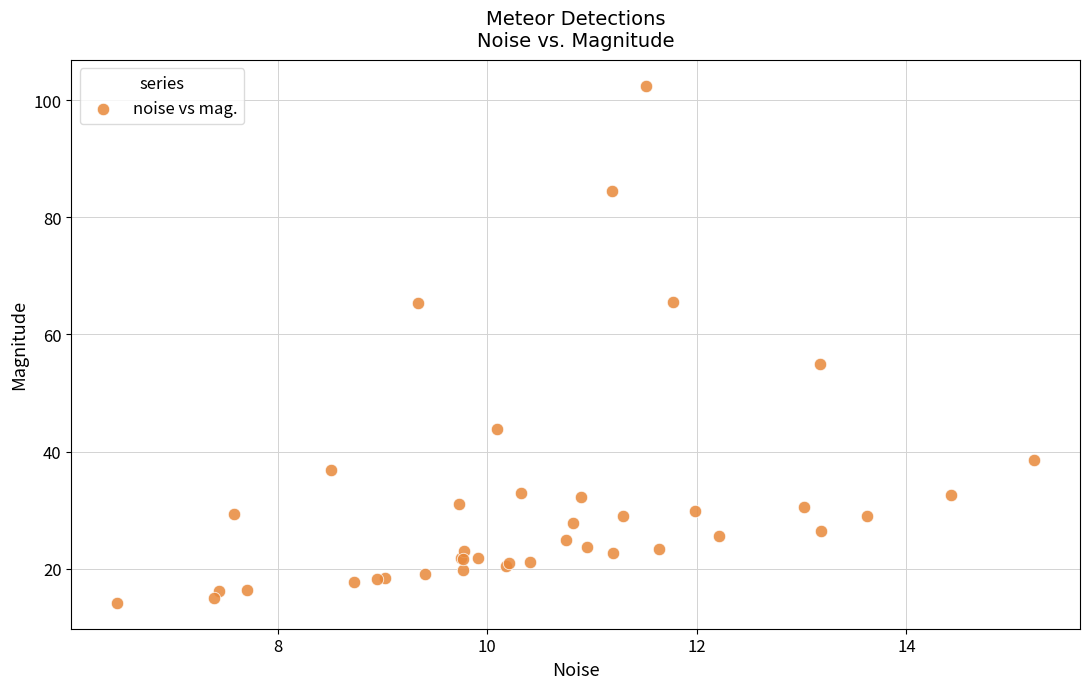

What Y value in the scatter plot is closest to 58?

55.0